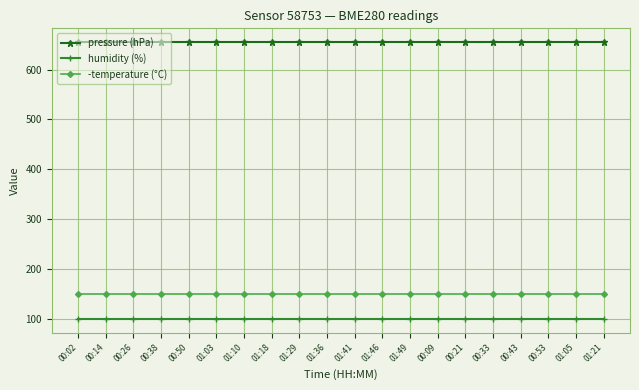

True or false: -temperature (°C) and humidity (%) cross at least once.

False